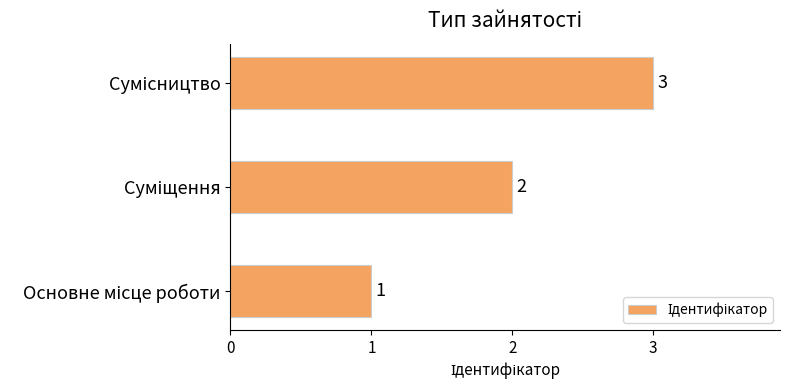

What is the maximum value shown in the chart?

3